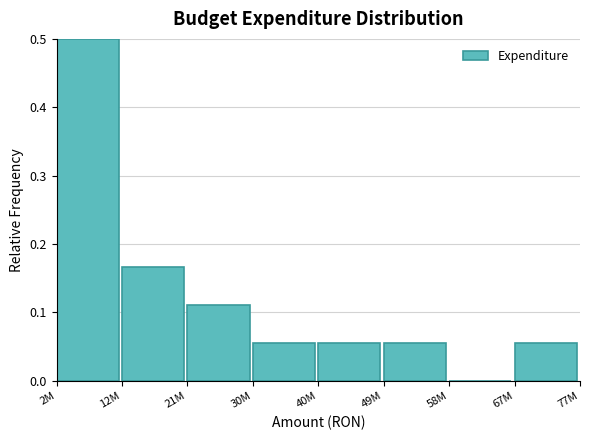

What is the sum of the values at 2M and 40M?

0.6